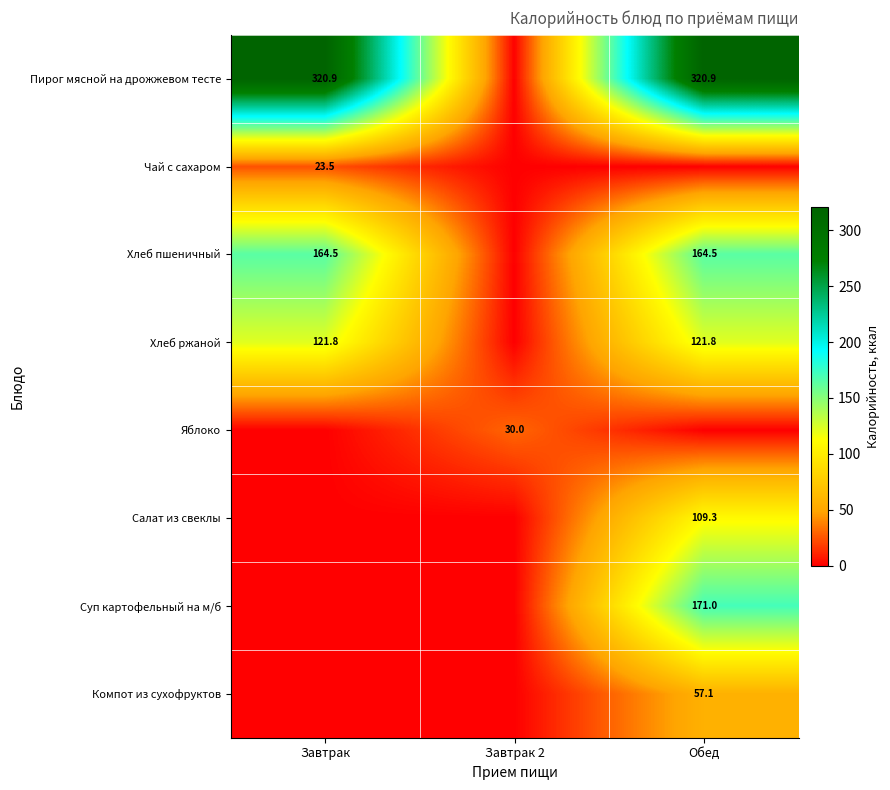

The Хлеб пшеничный series shows 80.3 at Обед. True or false?

False